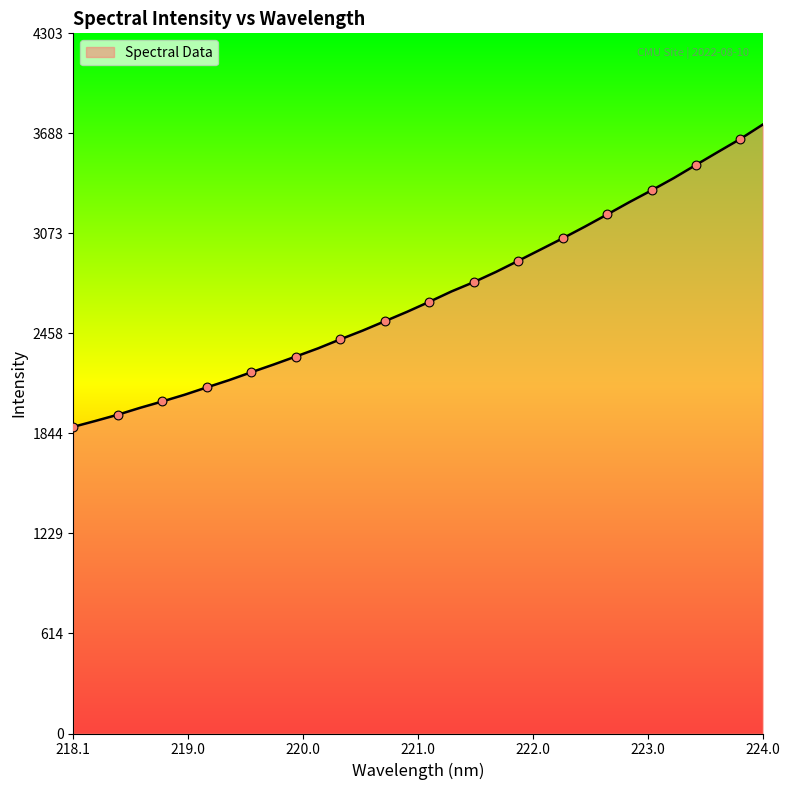

What is the difference between the maximum and minimum values?

1857.1